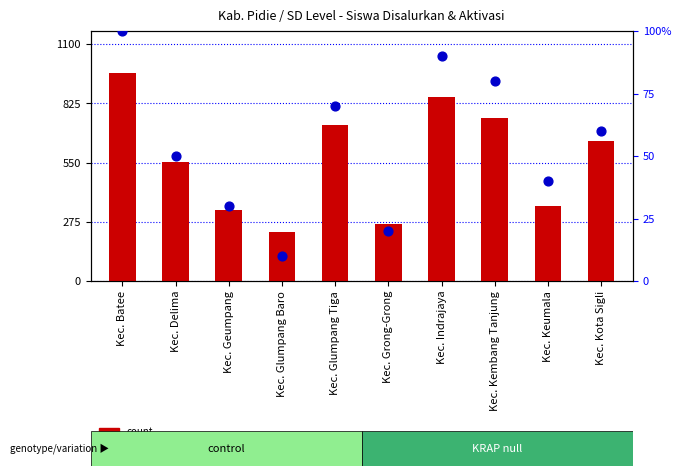

Which series has the largest total across all categories?

count